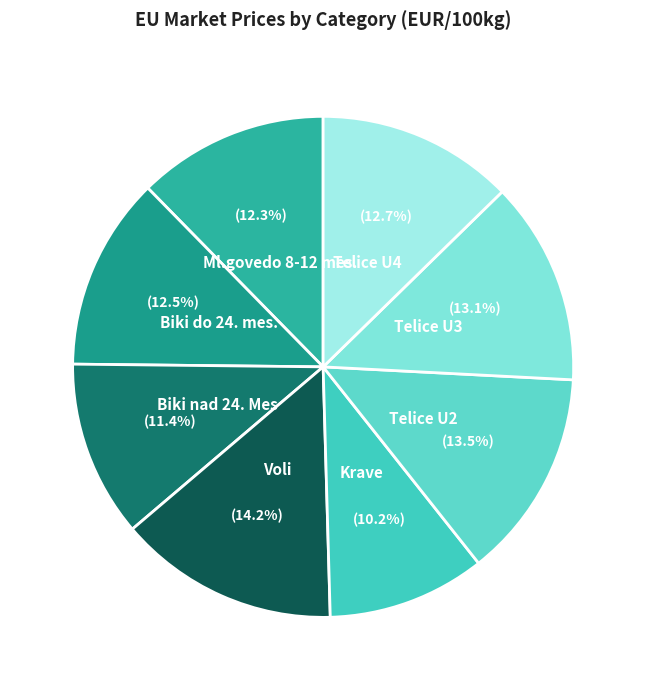

Is there a majority slice in this chart?

No